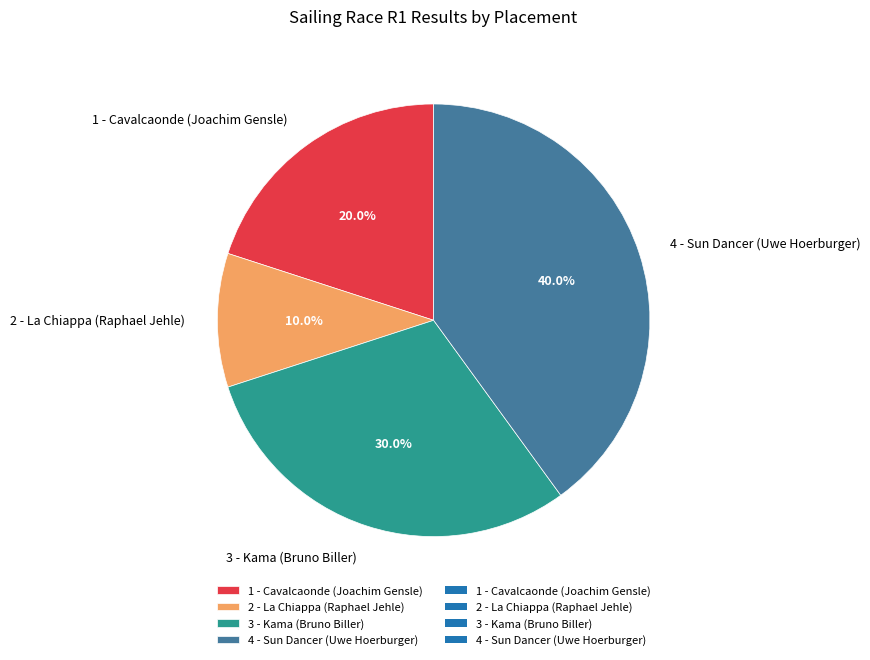

Which slice is the smallest?

2 - La Chiappa (Raphael Jehle)